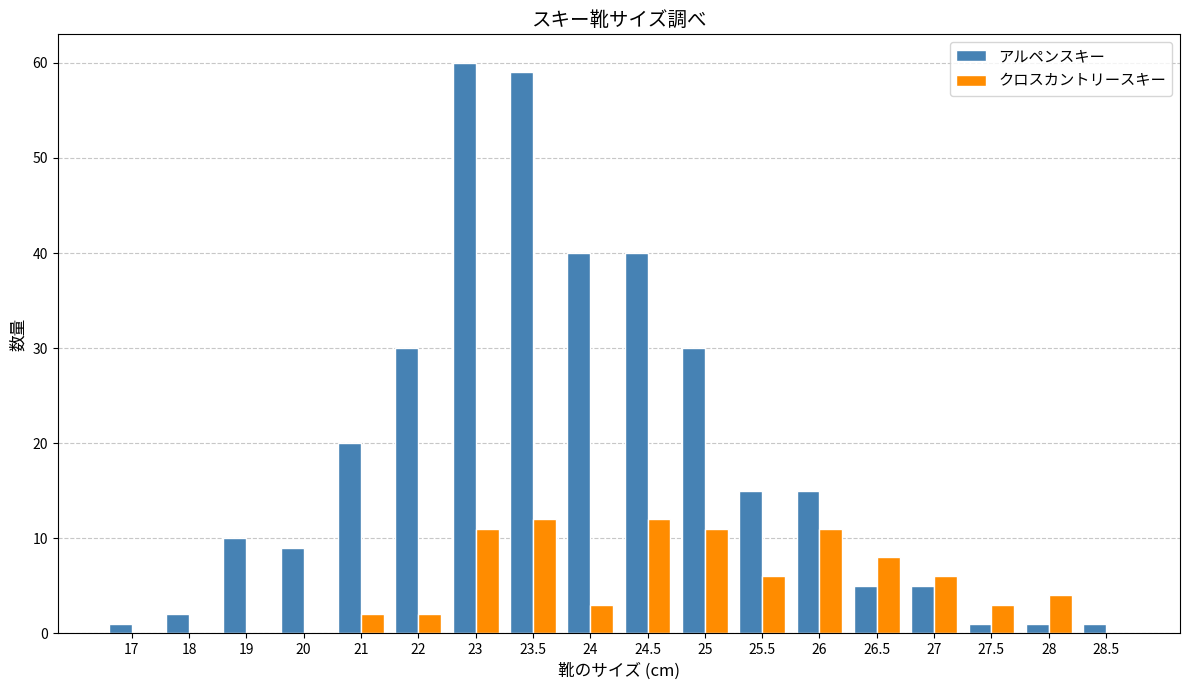

Between 23 and 27.5, which series saw the biggest shift?

アルペンスキー